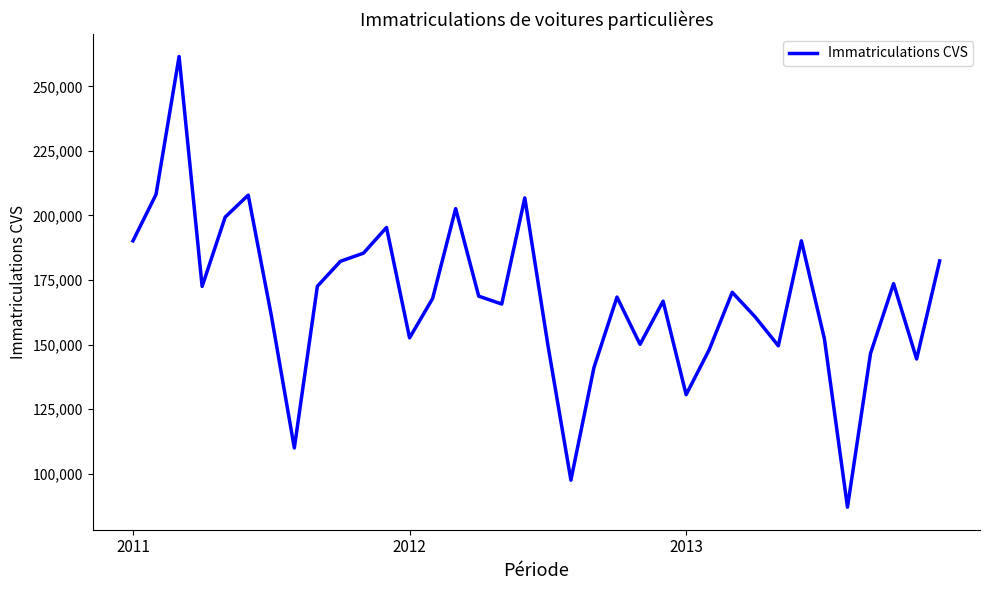

What is the smallest value displayed?

87012